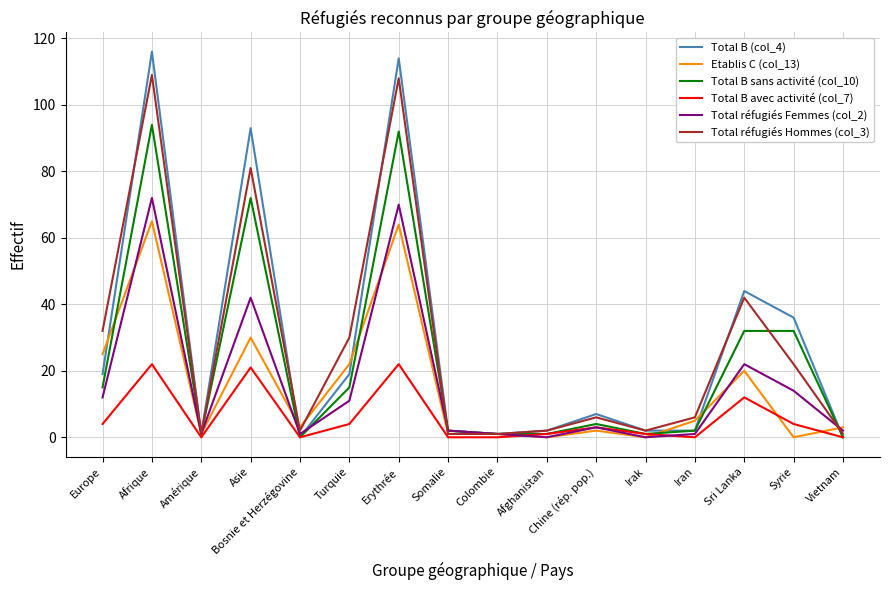

Rank the series at Europe from highest to lowest value.

Total réfugiés Hommes (col_3), Etablis C (col_13), Total B (col_4), Total B sans activité (col_10), Total réfugiés Femmes (col_2), Total B avec activité (col_7)